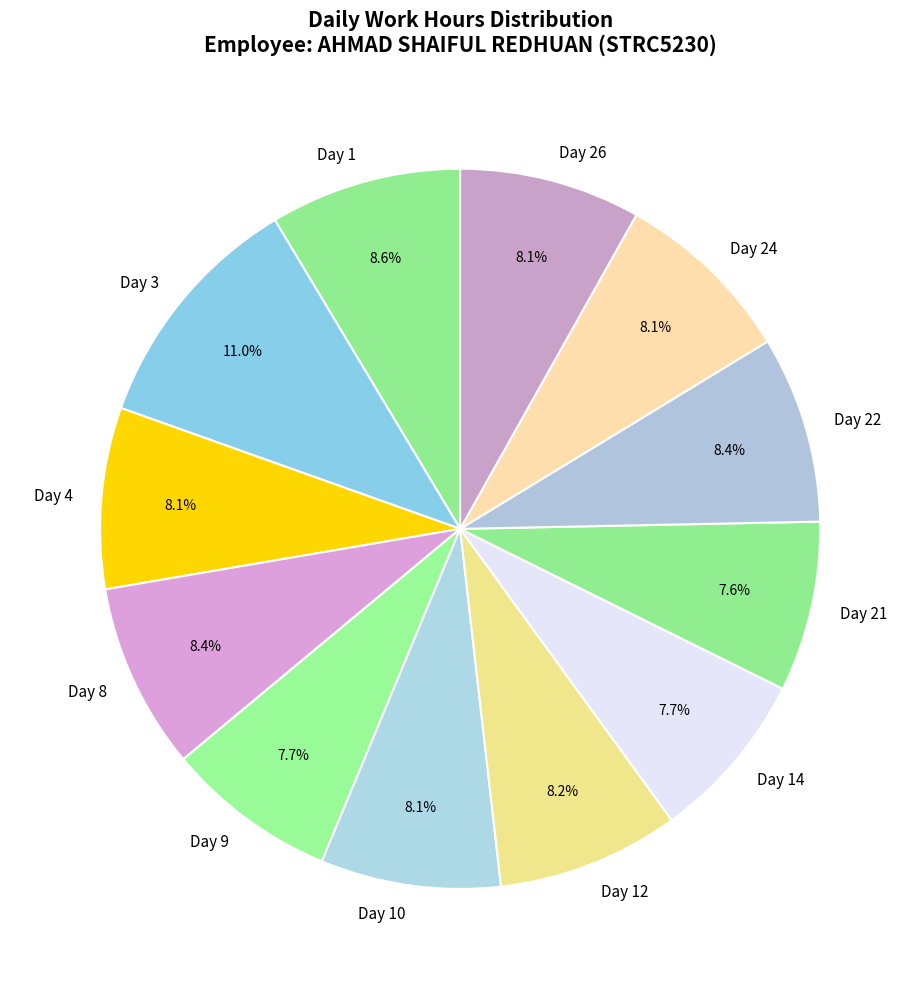

What percentage is the Day 22 slice, to the nearest percent?

8%